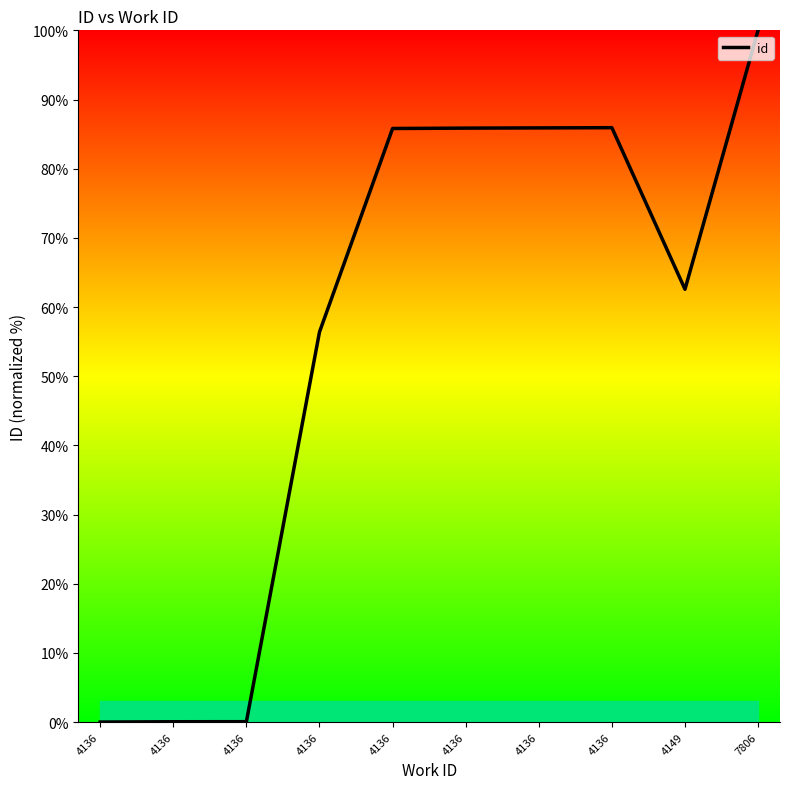

At which label is the value closest to 50?

4136